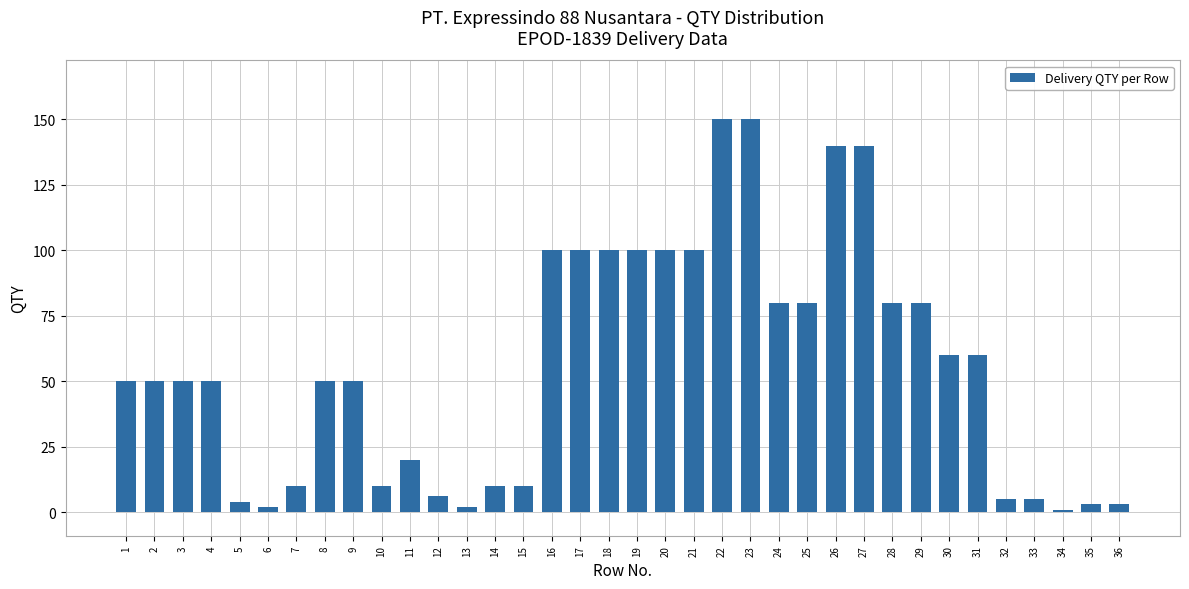

The value at 28 is 39. True or false?

False